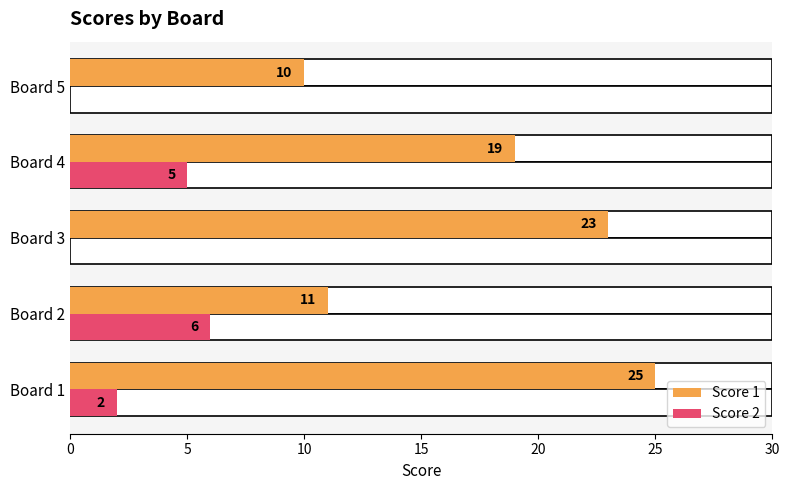

What is the difference between the maximum and minimum values in the Score 2 series?

6